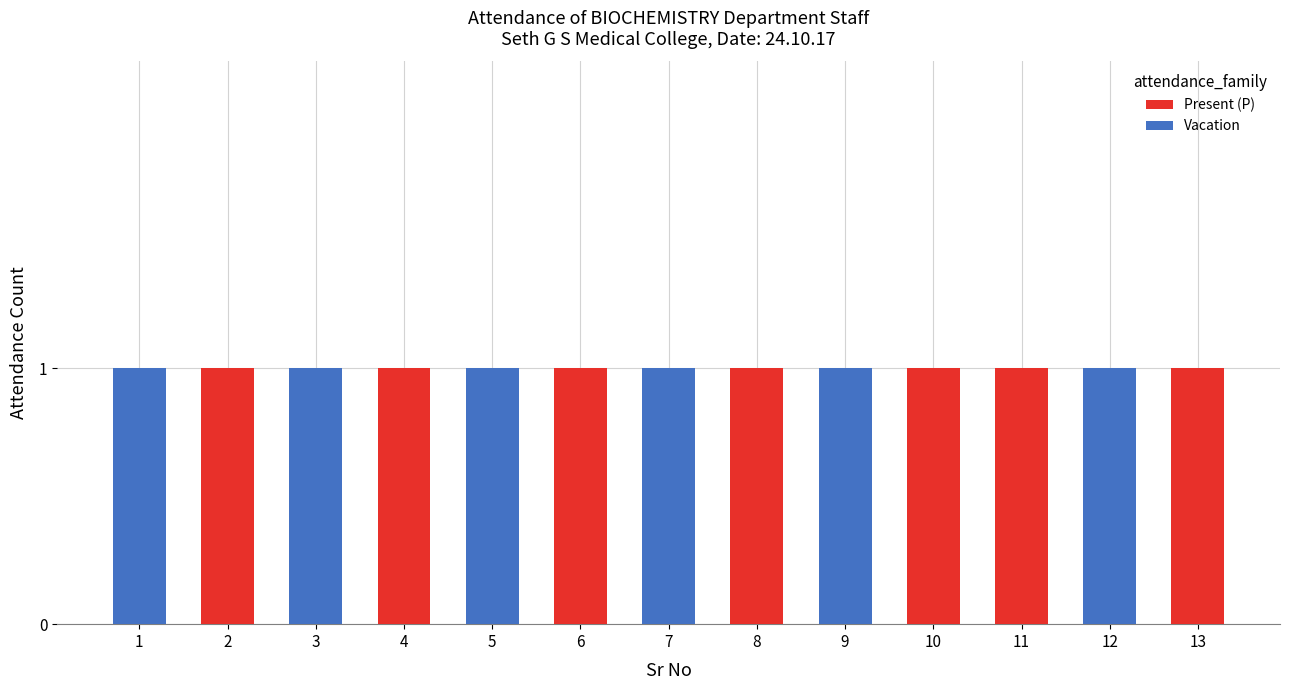

The Present (P) series shows 0 at 9. True or false?

True